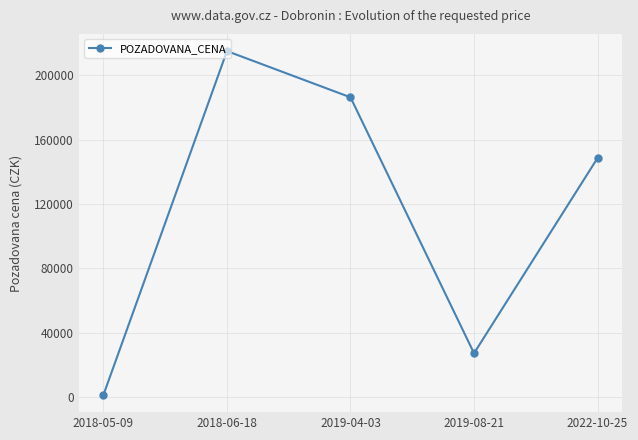

What is the minimum value shown in the chart?

1200